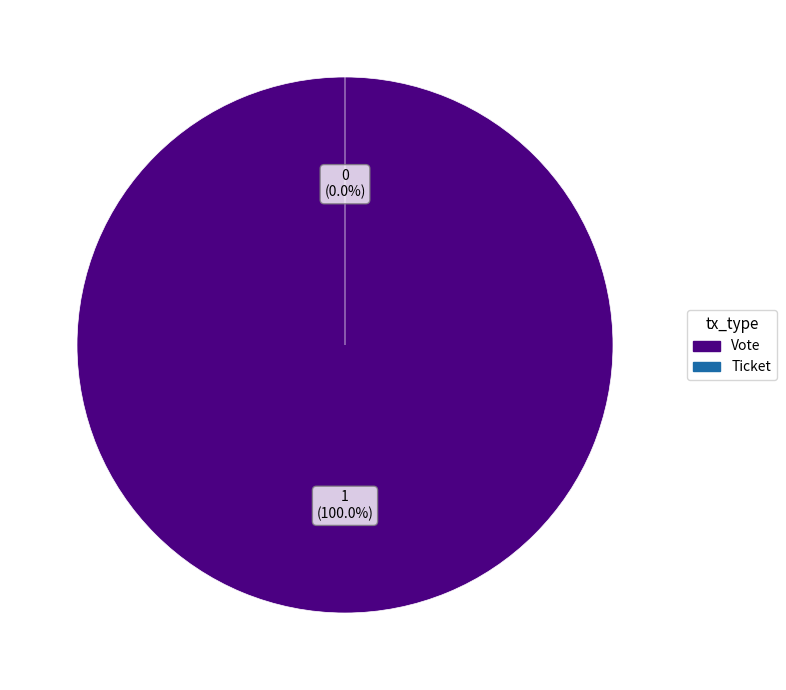

To the nearest percent, what is the combined percentage of Vote and Ticket?

100%